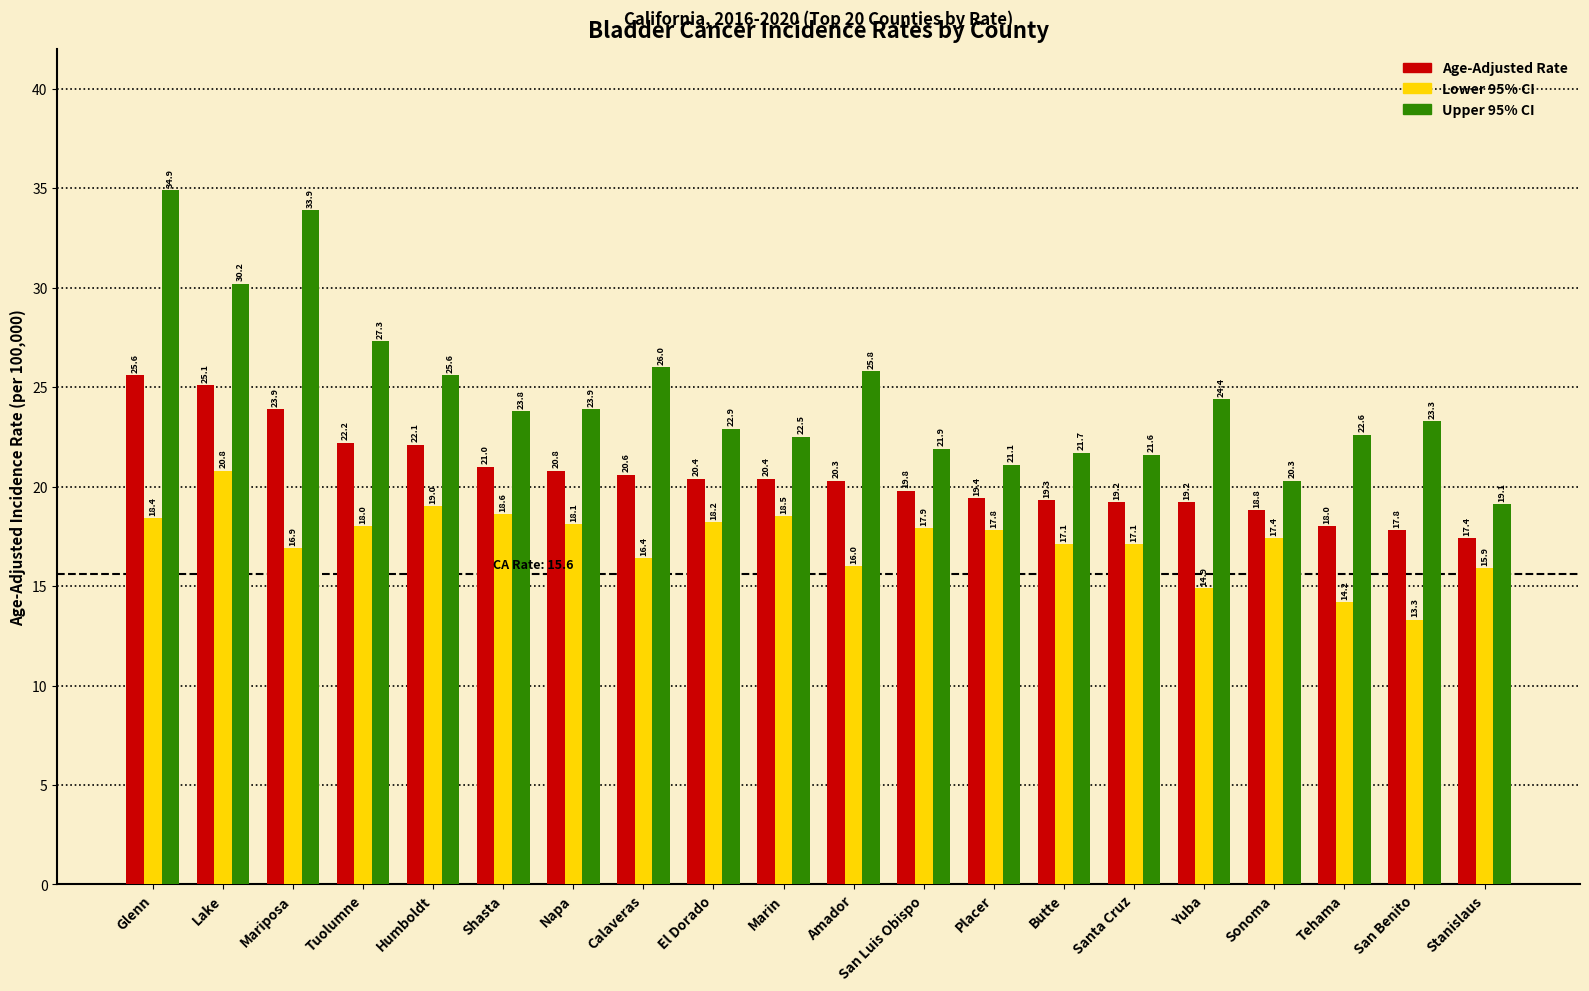

The Age-Adjusted Rate series shows 30.0 at San Luis Obispo. True or false?

False